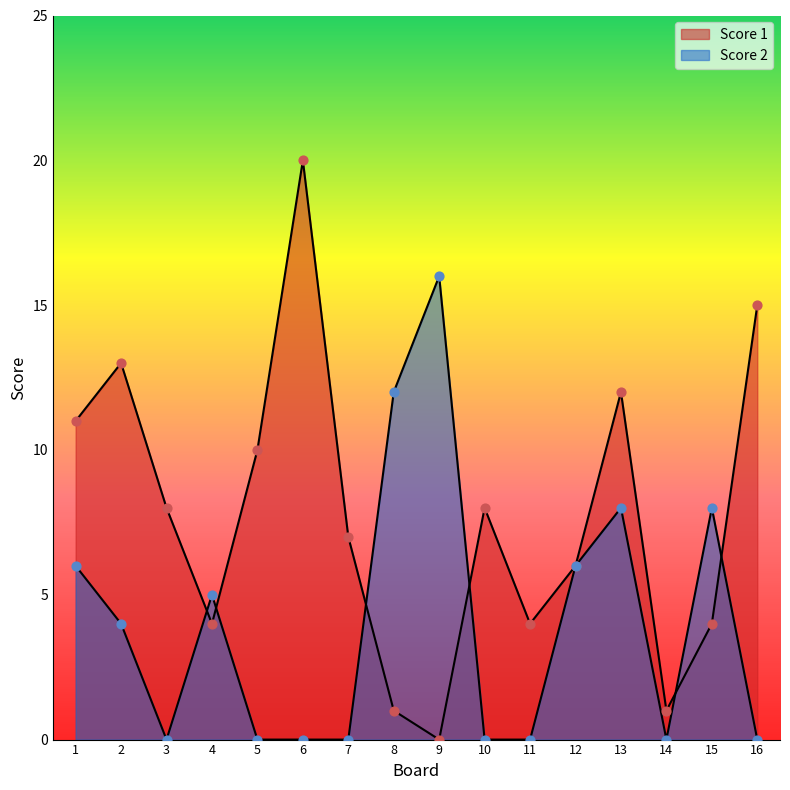

Which series has the largest total across all categories?

Score 1